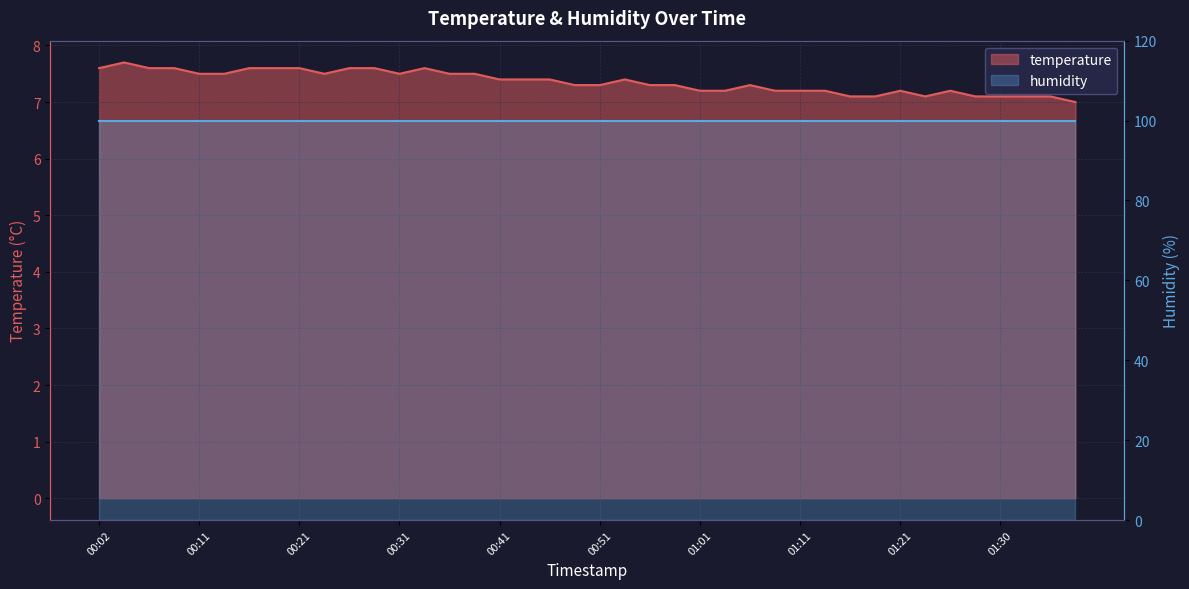

Where is the data nearest to the value 7?

01:38